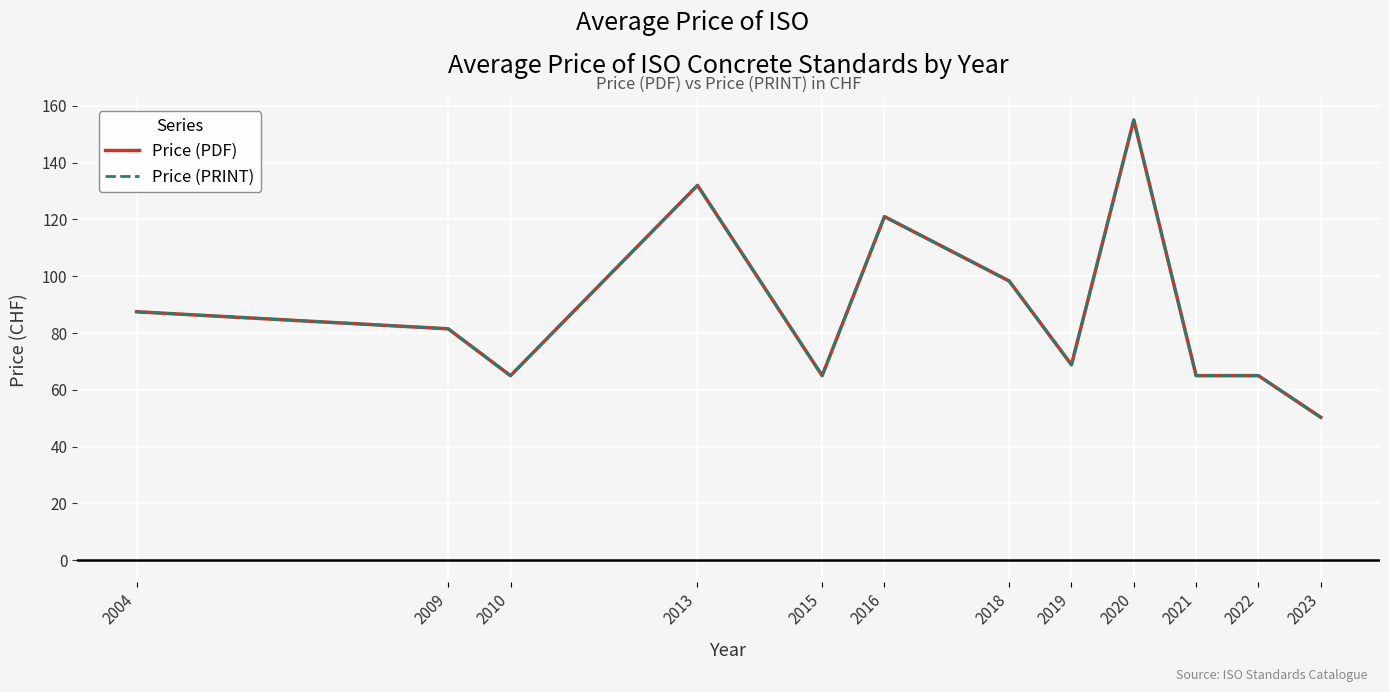

Does the chart display data point markers on the line(s)?

No